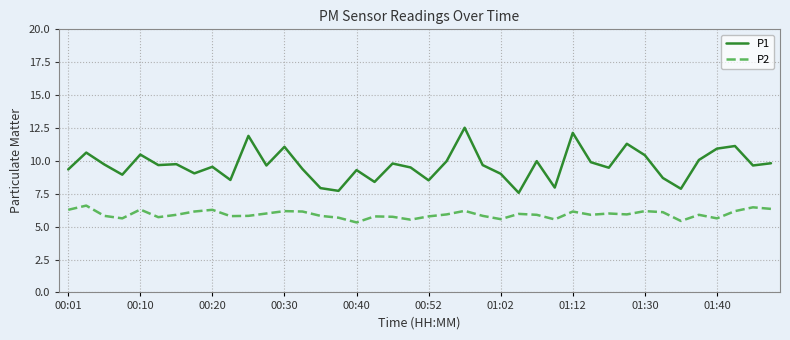

What is the smallest value displayed?

5.3